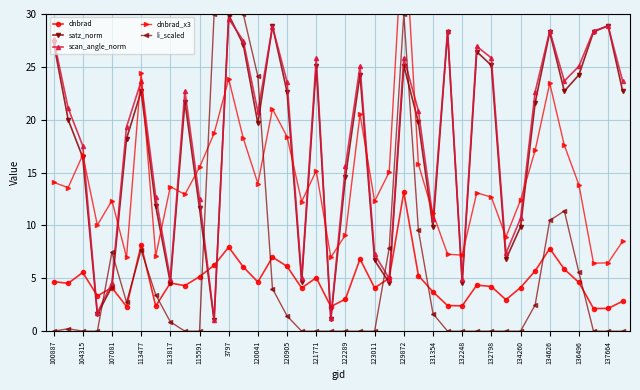

Where is the first local maximum for satz_norm?

113477